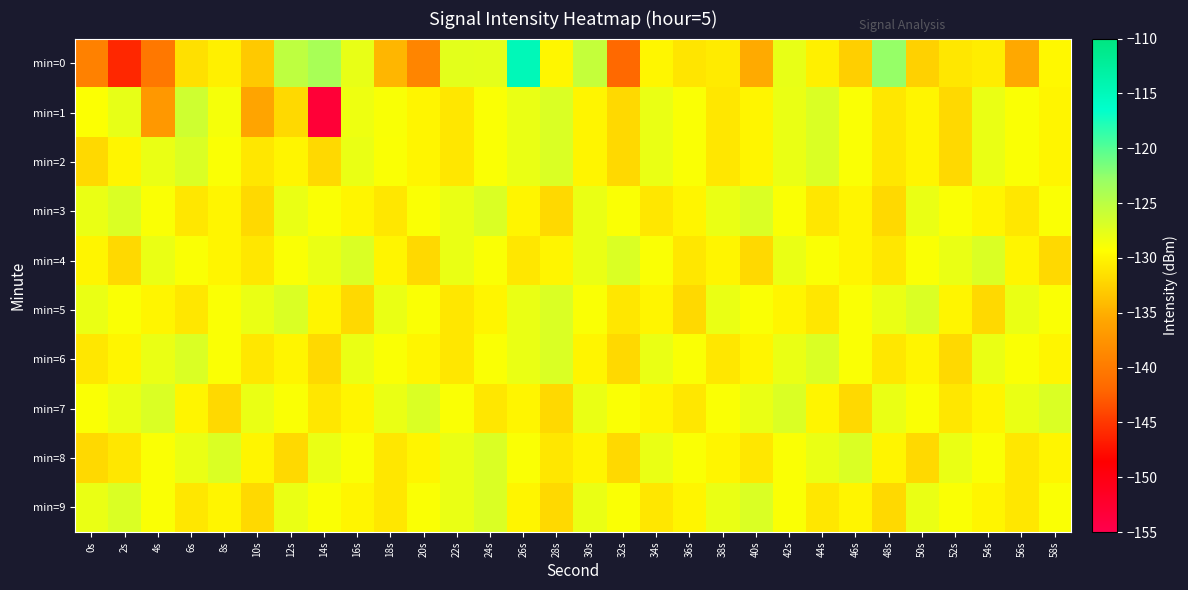

How many categories are shown in the chart?

30